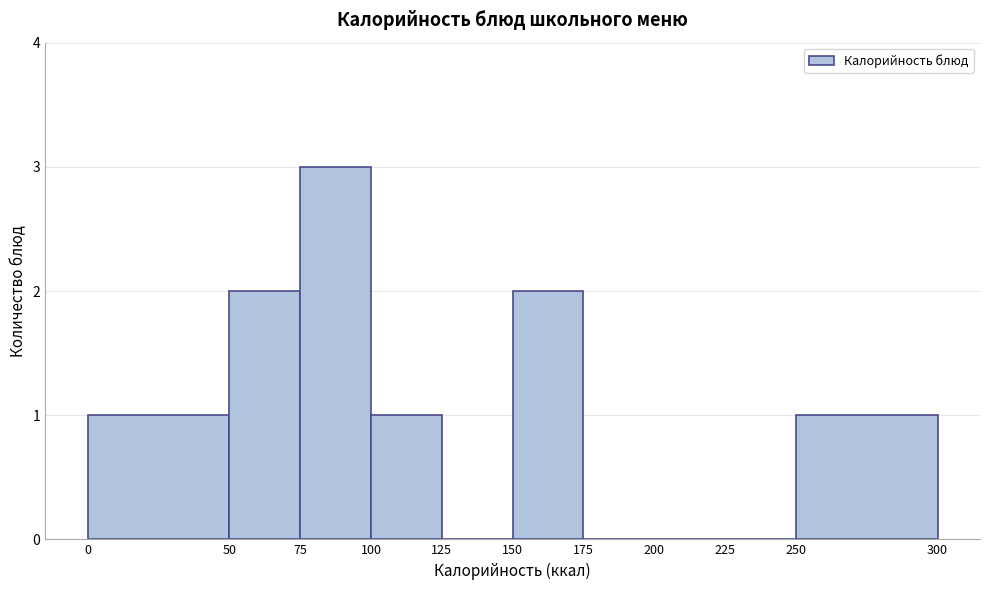

Reading left to right, list every bar in this chart as the range it spans on the x-axis followed by its height. The values are not printed on the chart, so give them approximately, as read against the axis.

0 to 50: 1
50 to 75: 2
75 to 100: 3
100 to 125: 1
125 to 150: 0
150 to 175: 2
175 to 200: 0
200 to 225: 0
225 to 250: 0
250 to 300: 1